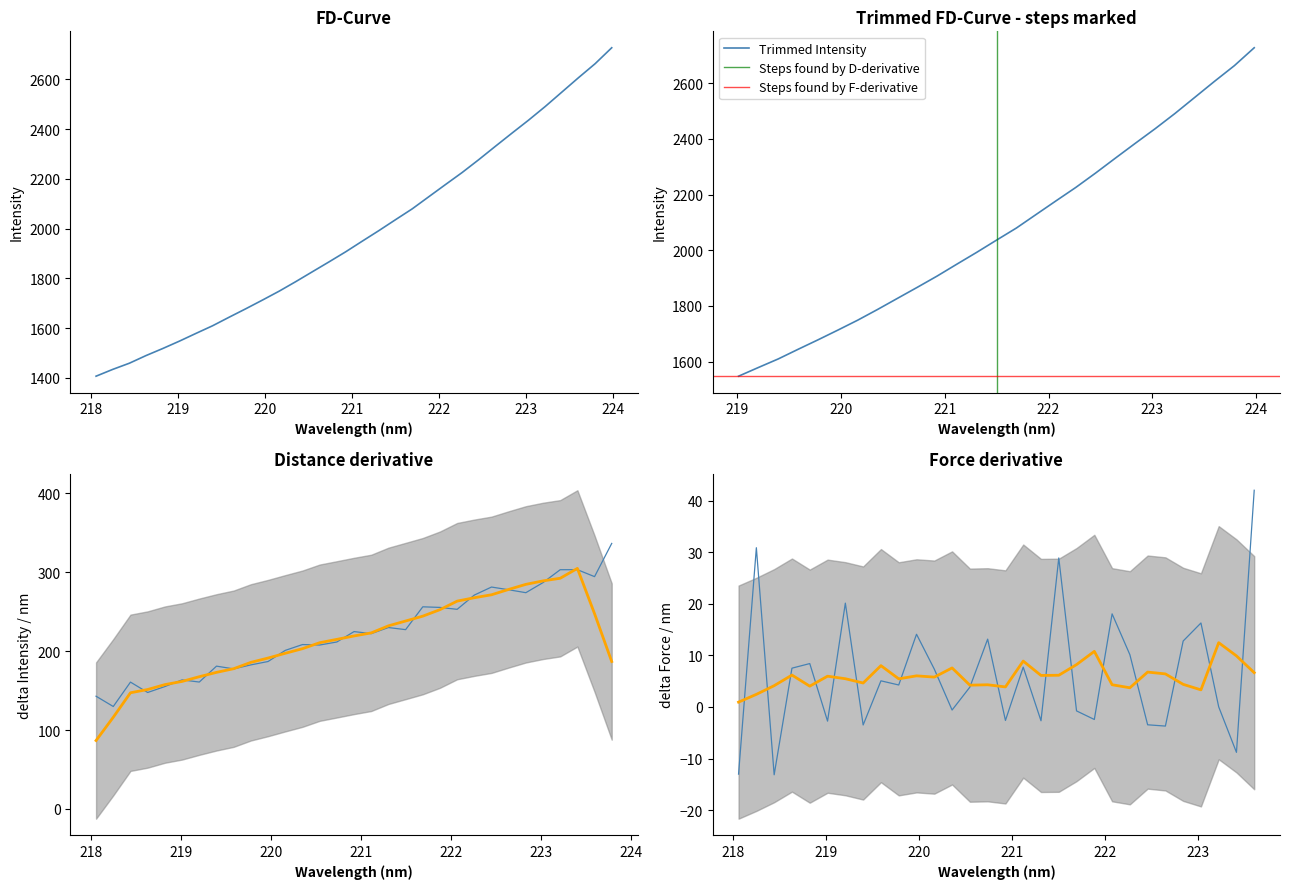

Which category has the highest value across all series?

223.9802